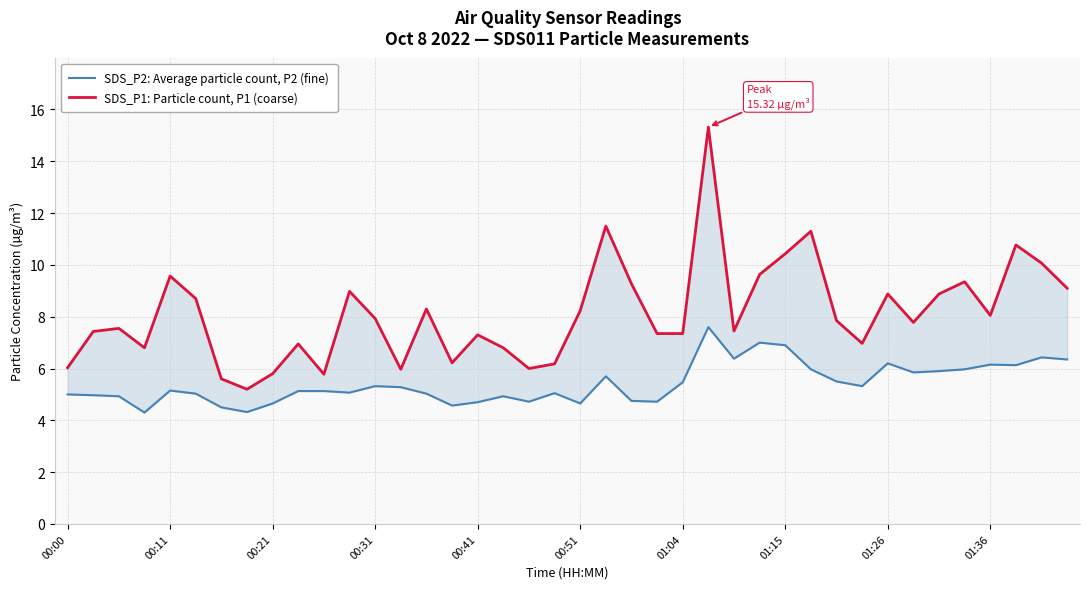

True or false: SDS_P1: Particle count, P1 (coarse) and SDS_P2: Average particle count, P2 (fine) intersect in this chart.

False